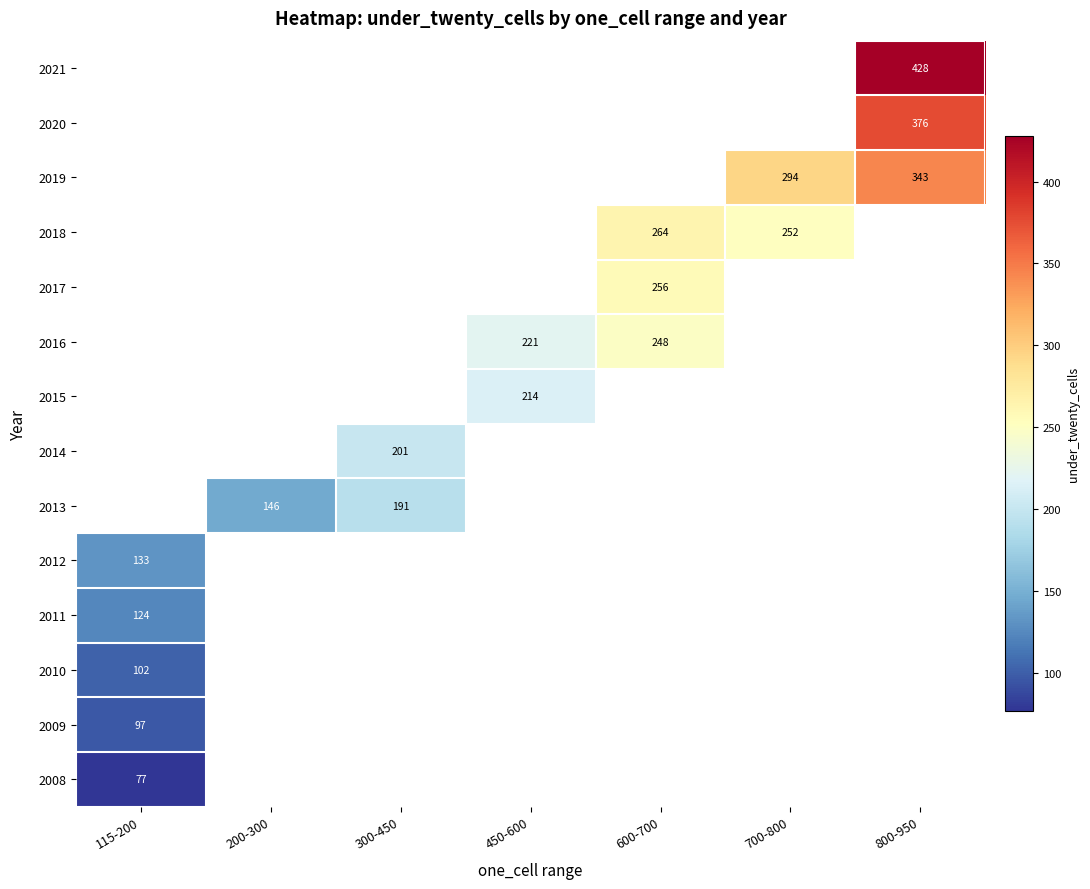

How many data points does each series have?

7